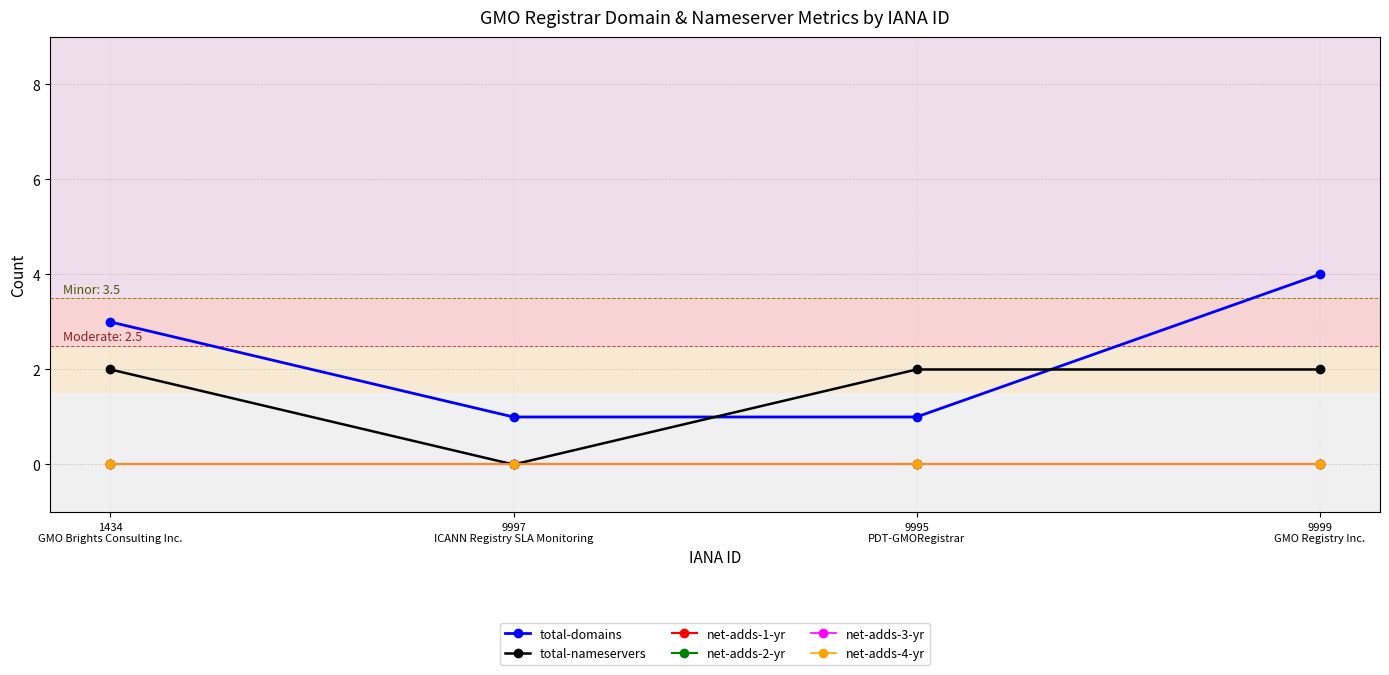

Is this an area chart (filled region under the line)?

No